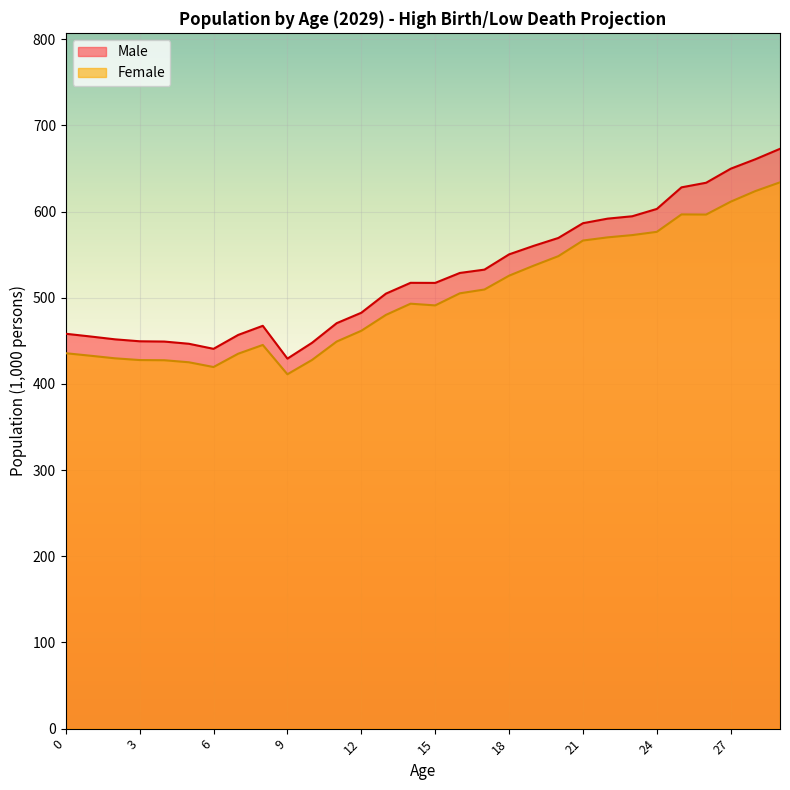

What is the maximum value for Female?

633.9